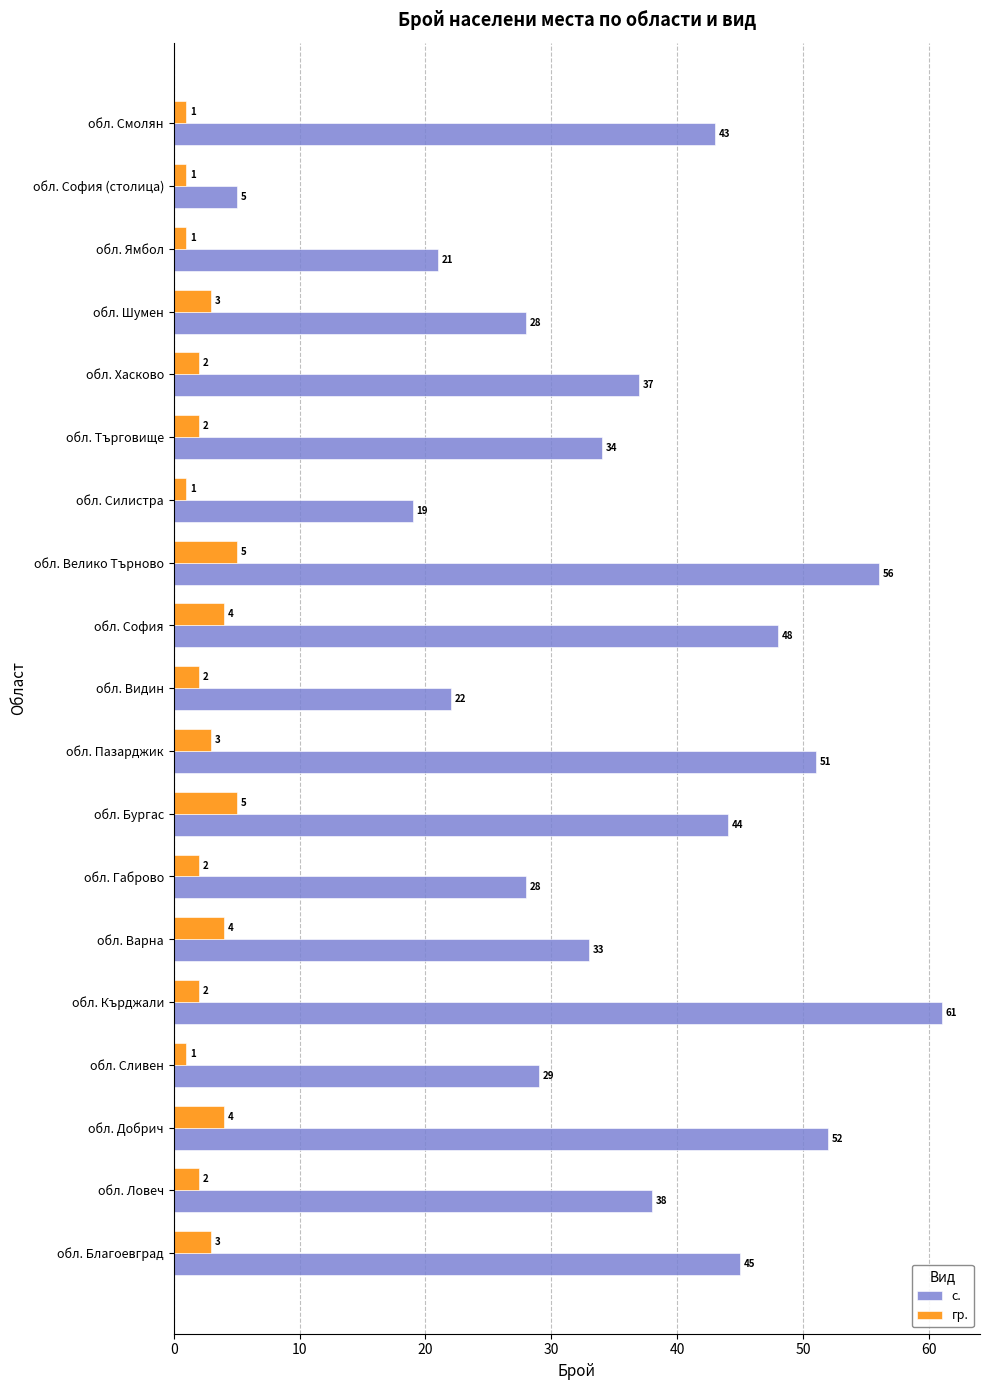

True or false: с. has a value of 16 at обл. Хасково.

False